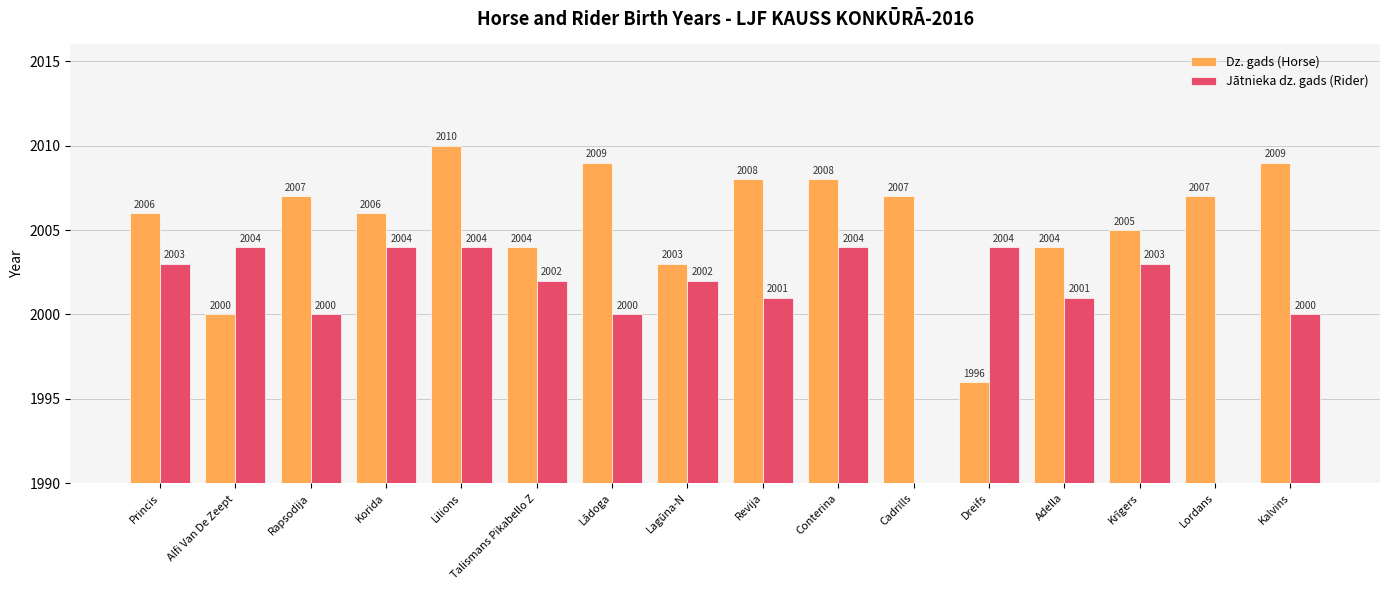

True or false: Jātnieka dz. gads (Rider) has a value of 2002 at Lagūna-N.

True